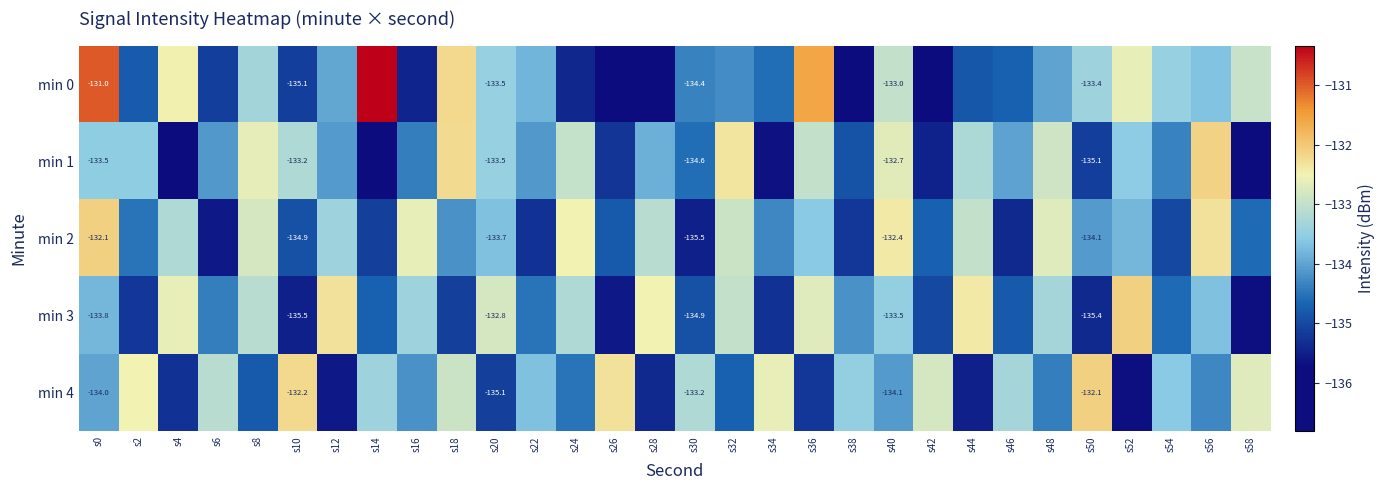

At how many categories does at least one series exceed -134?

30